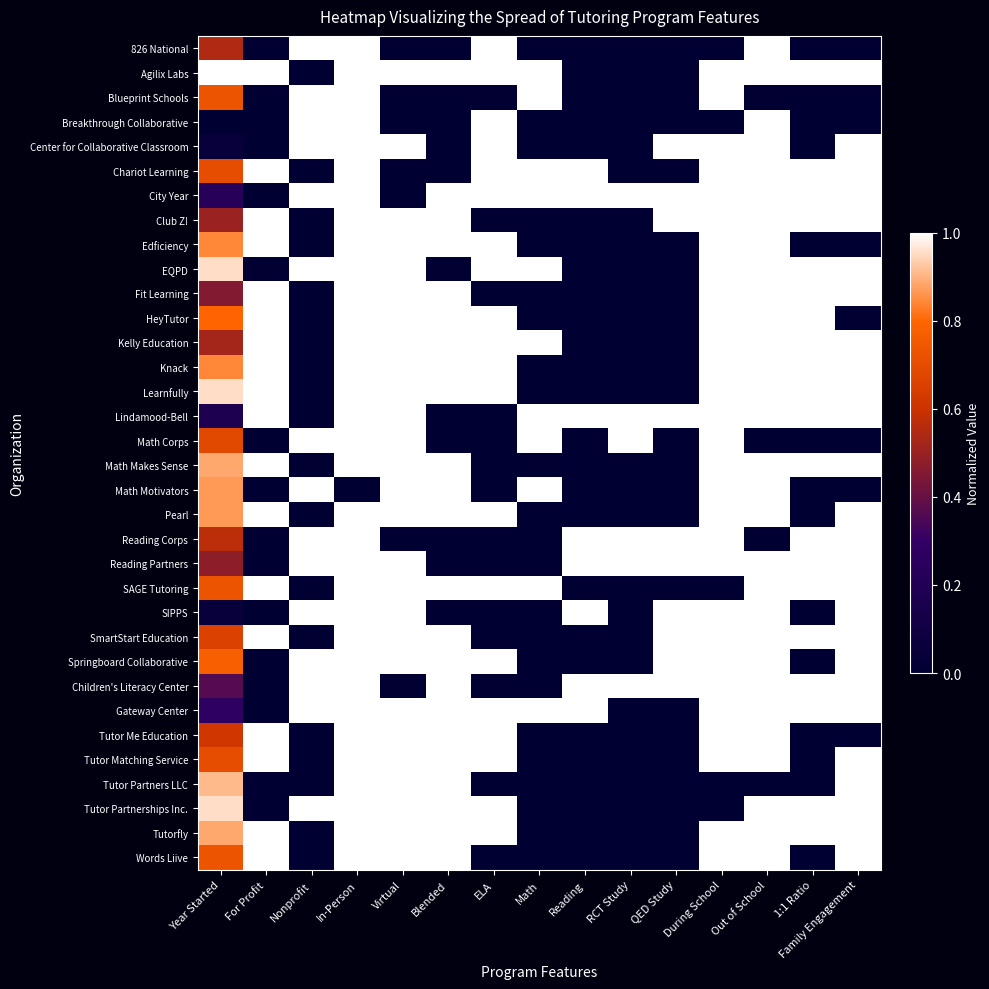

At how many categories does at least one series exceed 0?

15